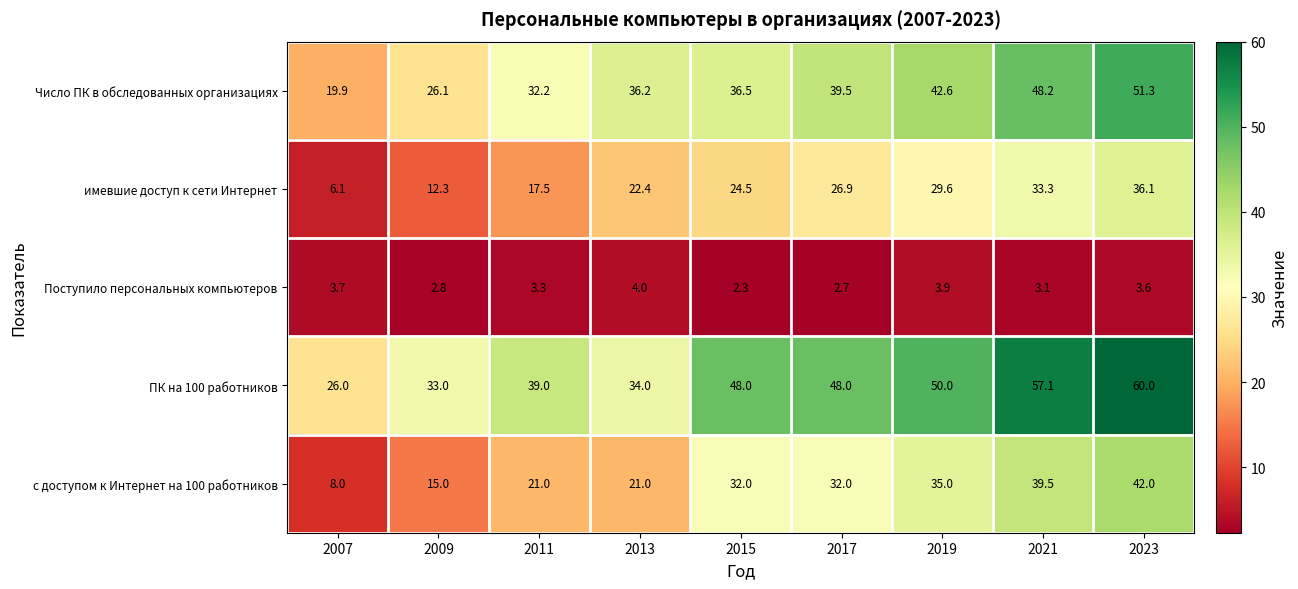

How many categories are shown in the chart?

9